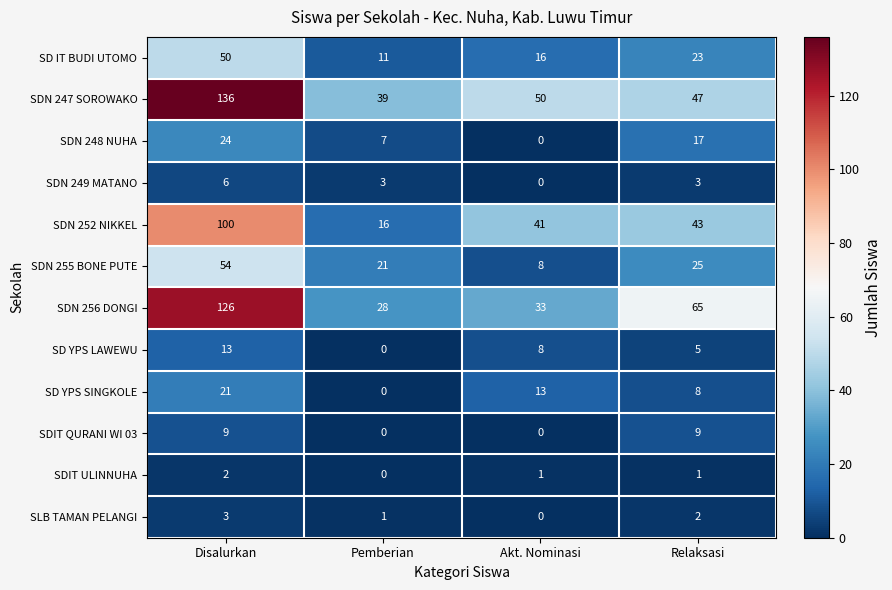

What is the greatest value displayed?

136